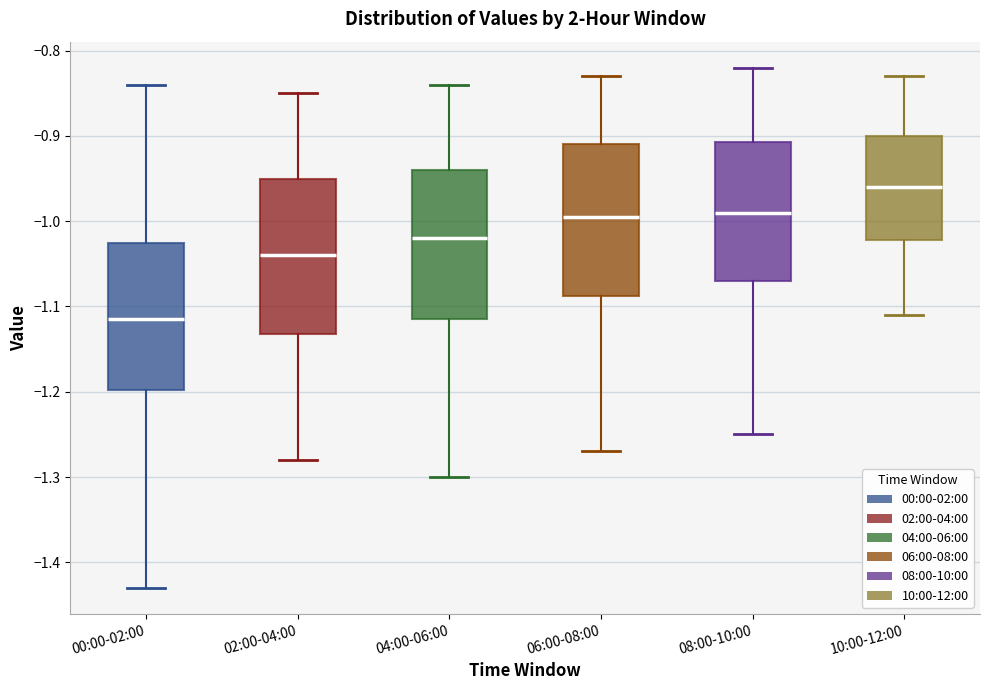

Reading left to right, transcribe this box plot: for each box, give where its median line is, the range the box spans, and where its two whiskers end, as read against the y-axis. The values are not printed on the chart, so give them approximately, as read against the axis.

00:00-02:00: median -1.11, box -1.20 to -1.02, whiskers -1.43 to -0.84
02:00-04:00: median -1.04, box -1.13 to -0.95, whiskers -1.28 to -0.85
04:00-06:00: median -1.02, box -1.11 to -0.94, whiskers -1.30 to -0.84
06:00-08:00: median -0.99, box -1.09 to -0.91, whiskers -1.27 to -0.83
08:00-10:00: median -0.99, box -1.07 to -0.91, whiskers -1.25 to -0.82
10:00-12:00: median -0.96, box -1.02 to -0.90, whiskers -1.11 to -0.83